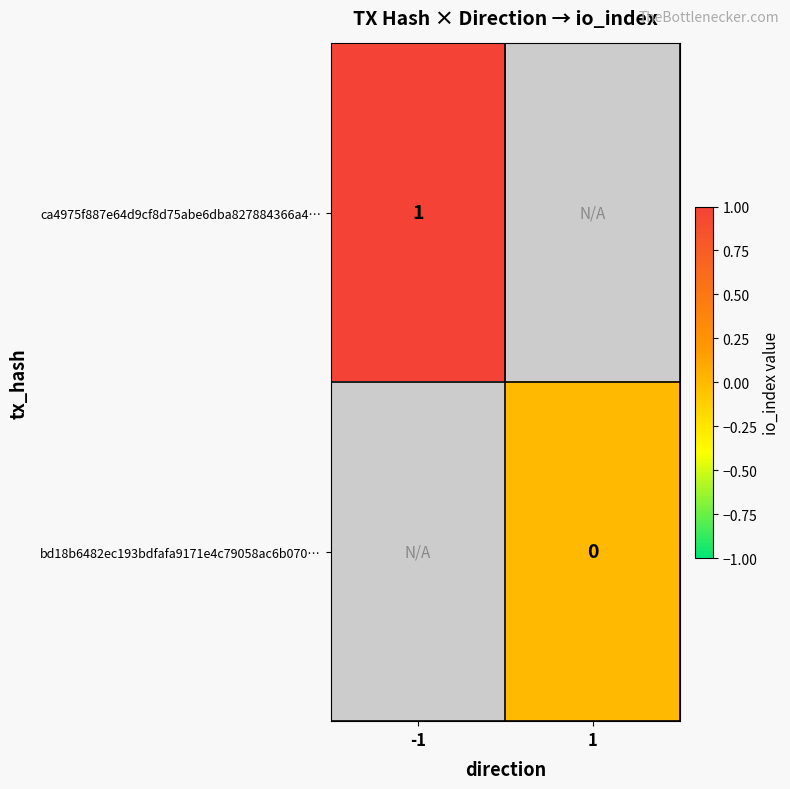

The value of ca4975f887e64d9cf8d75abe6dba827884366a4… at -1 is 0.4. True or false?

False